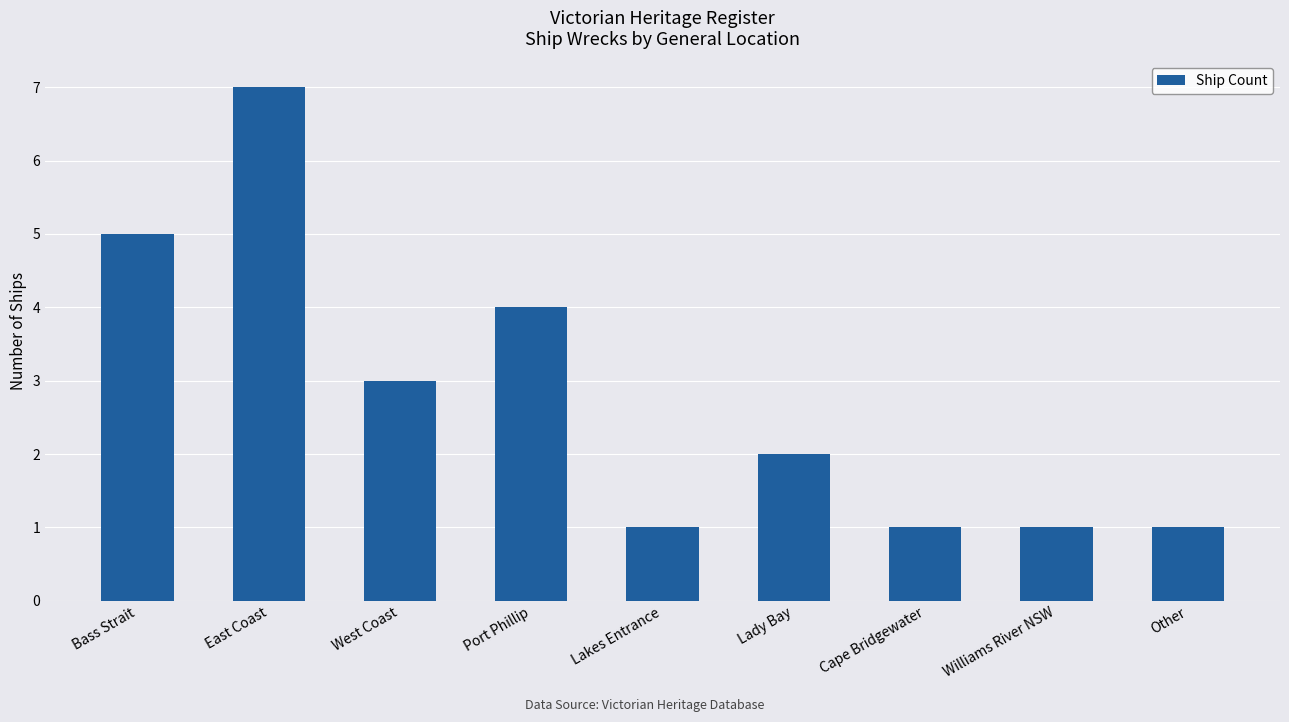

Is it true that the value at Other is 0?

False